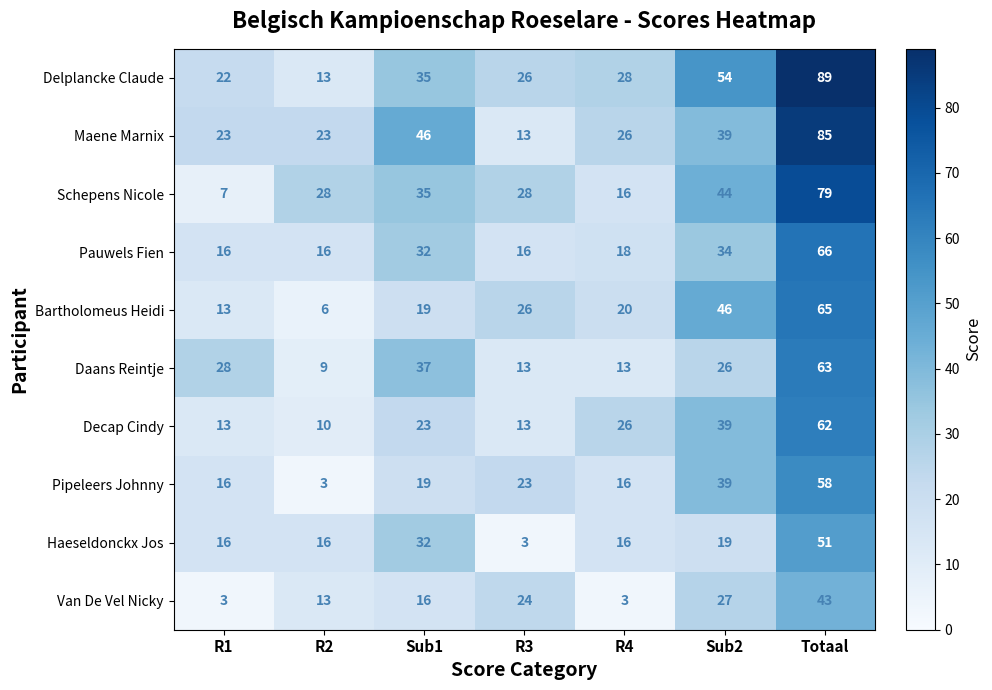

What is the difference between the highest and lowest values at R4?

25